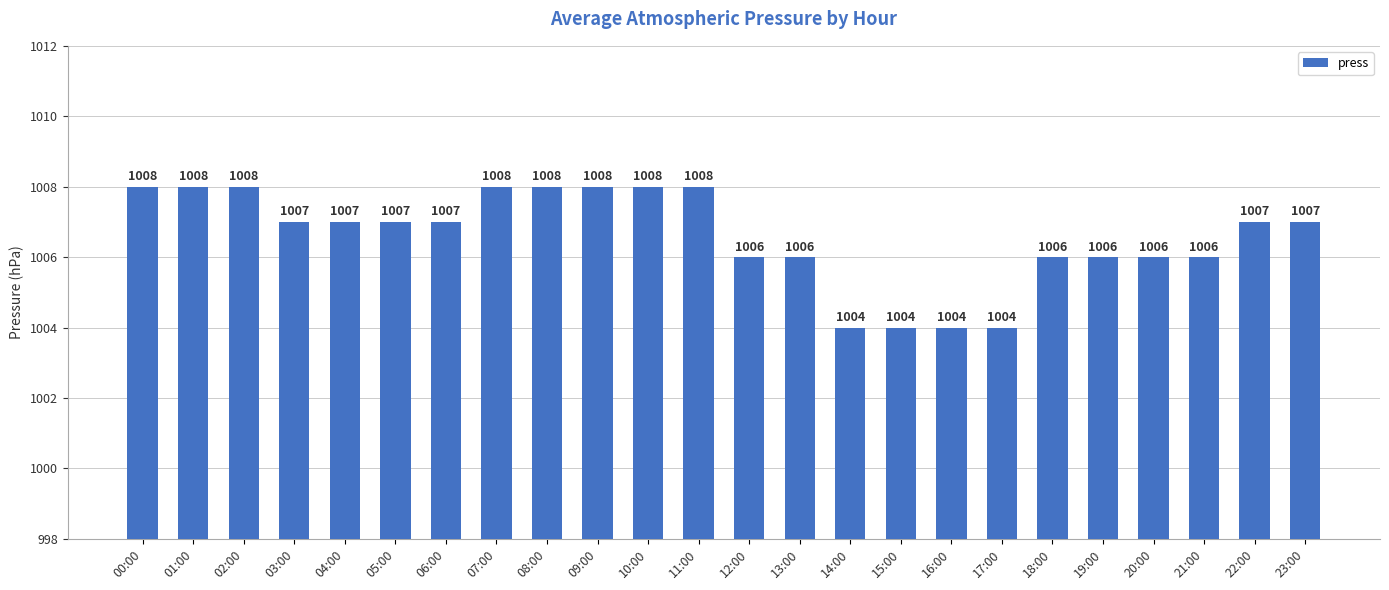

What is the label of the 7th bar from the left?

06:00